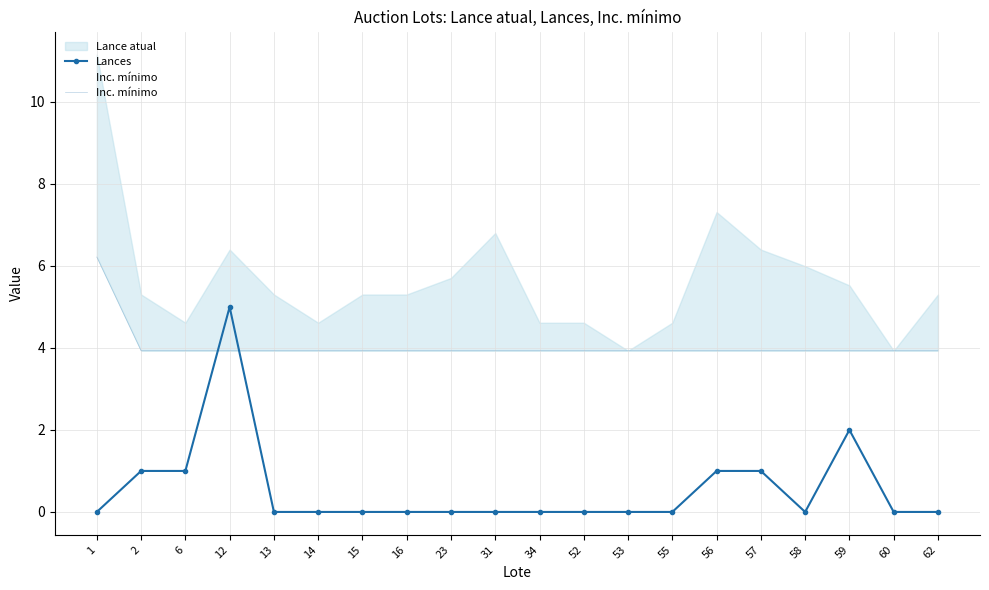

The value of Lances at 34 is -3. True or false?

False